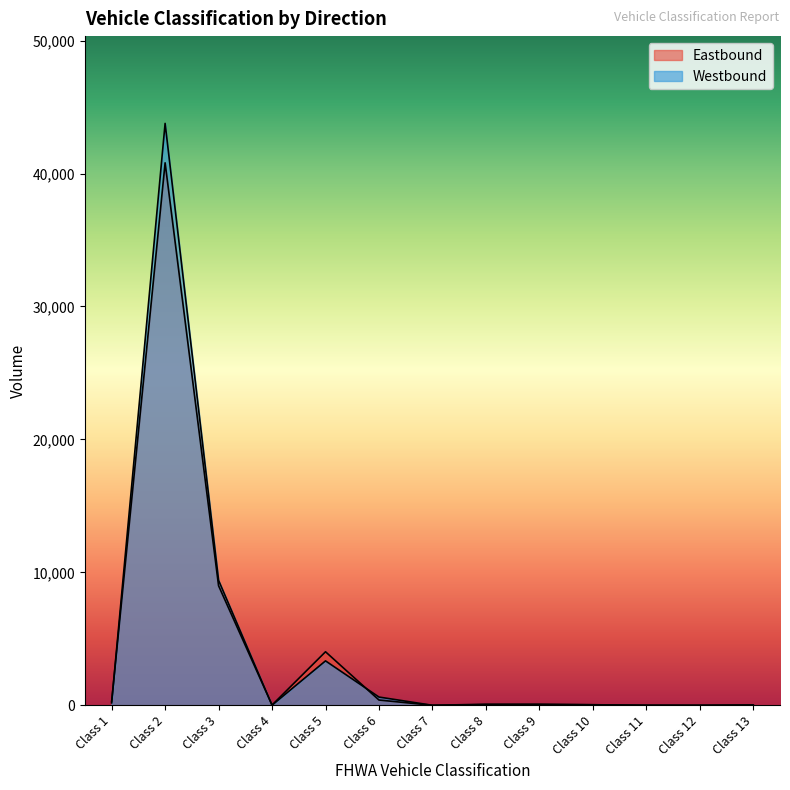

True or false: Eastbound has a value of 244 at Class 6.

False